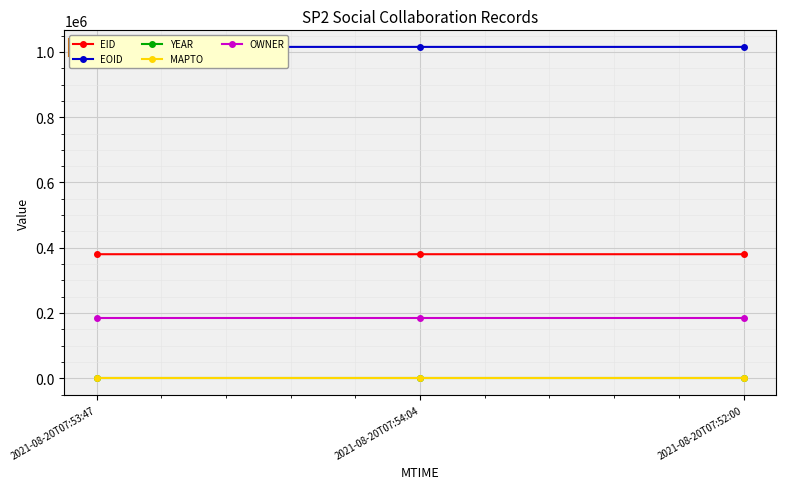

What is the greatest value displayed?

1015577